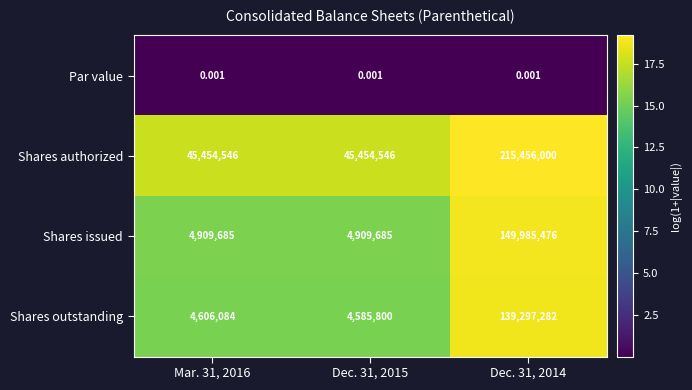

Rank the series at Mar. 31, 2016 from lowest to highest value.

Par value, Shares outstanding, Shares issued, Shares authorized